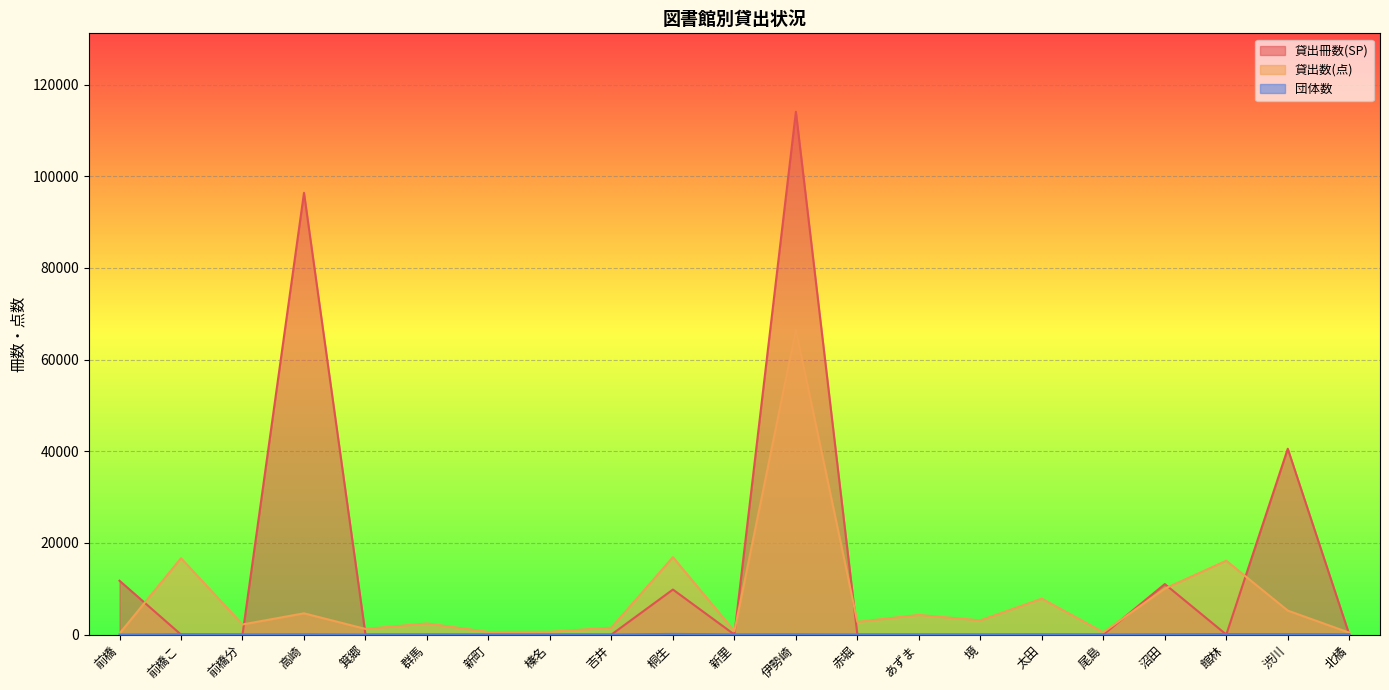

Which series ends up on top after the final intersection of 貸出冊数(SP) and 貸出数(点)?

貸出数(点)